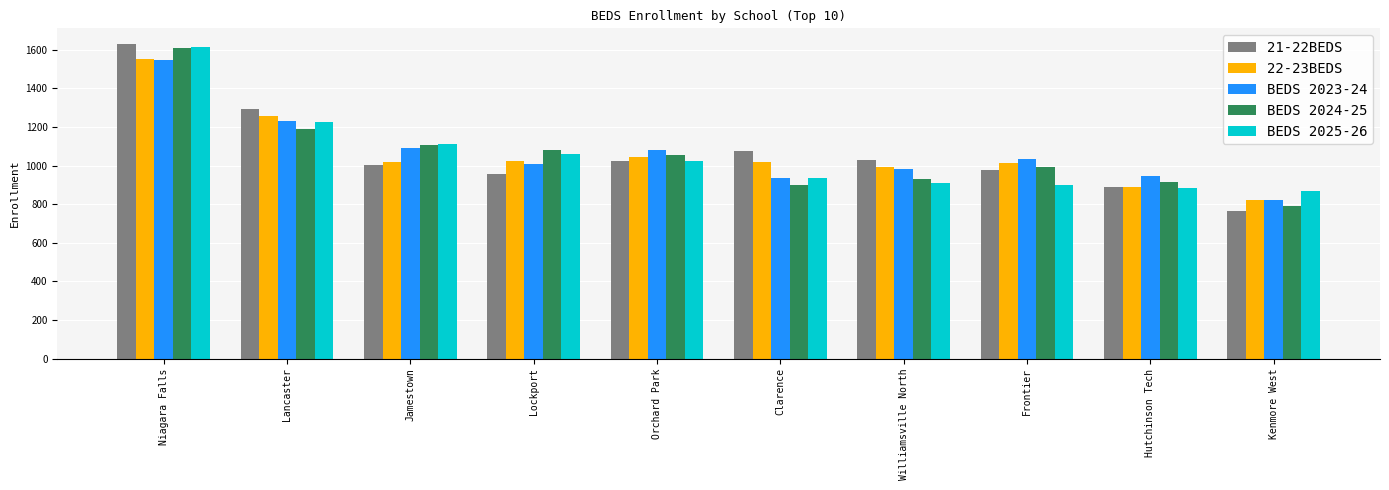

At which label is BEDS 2025-26 closest to 1242?

Lancaster